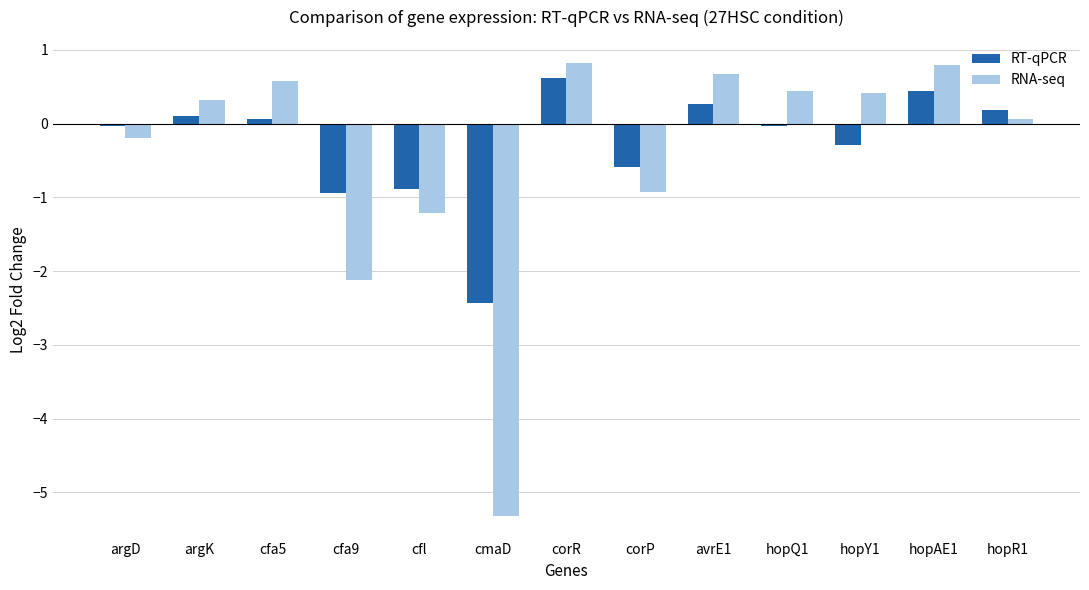

Are the bars grouped side by side (vs. stacked)?

Yes